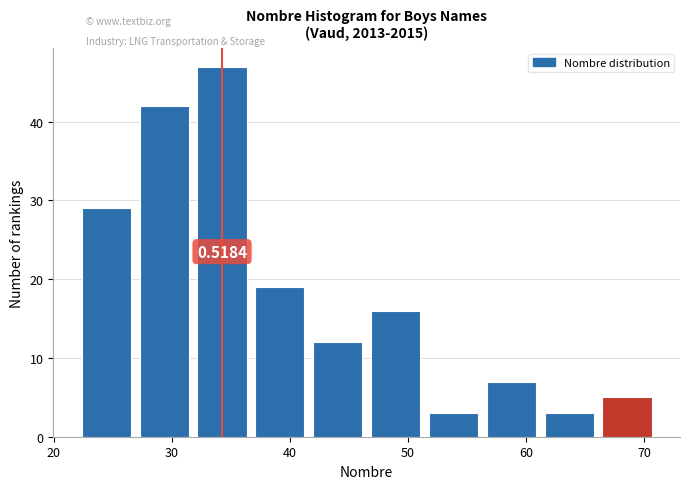

Over which range of the x-axis is the bar tallest?

31.8 to 36.7